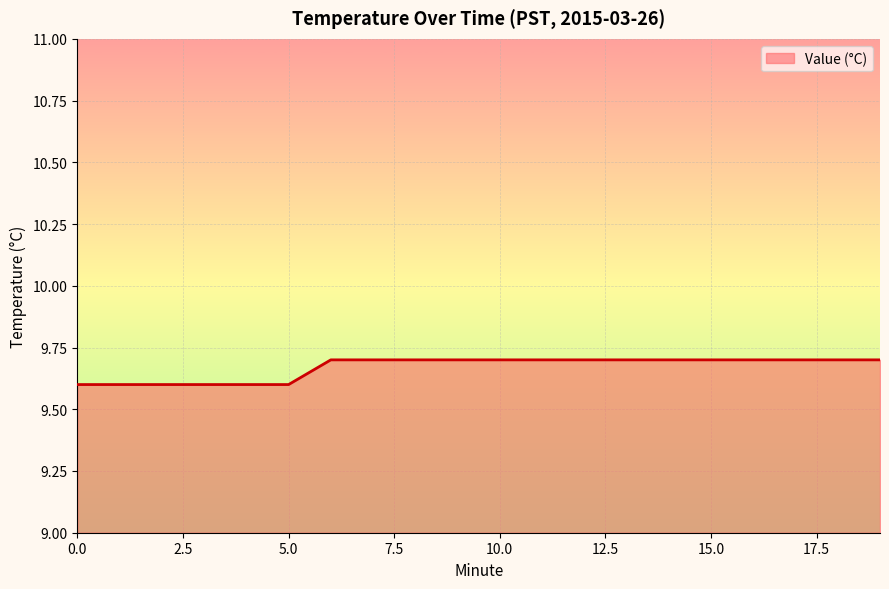

What is the maximum value shown in the chart?

9.7